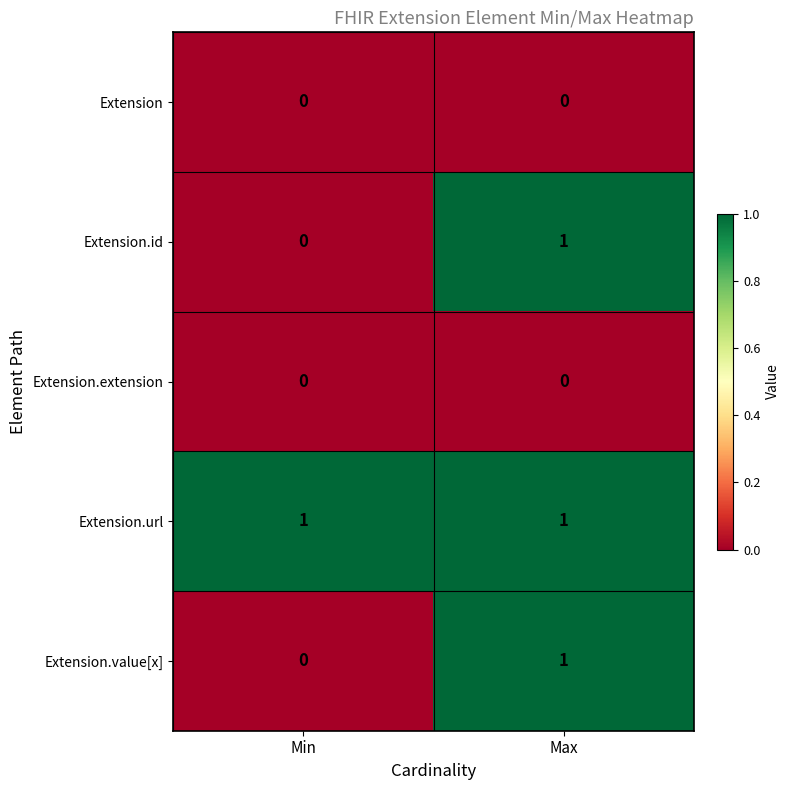

The Extension.extension series shows 0 at Max. True or false?

True